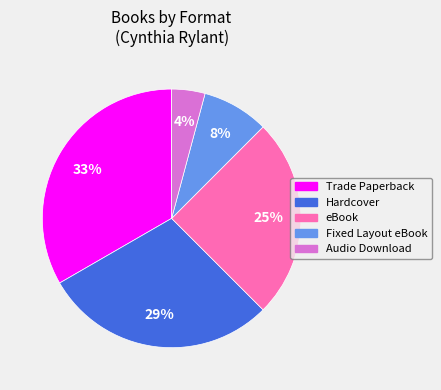

Rank the categories by value from lowest to highest.

Audio Download, Fixed Layout eBook, eBook, Hardcover, Trade Paperback